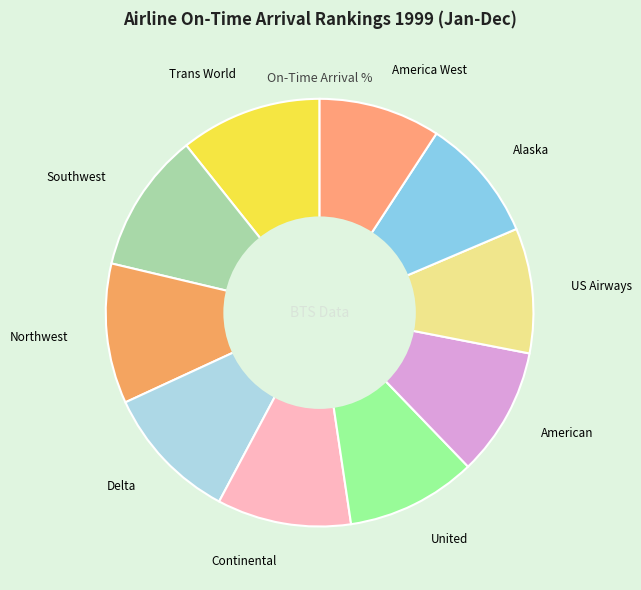

Is there a majority slice in this chart?

No